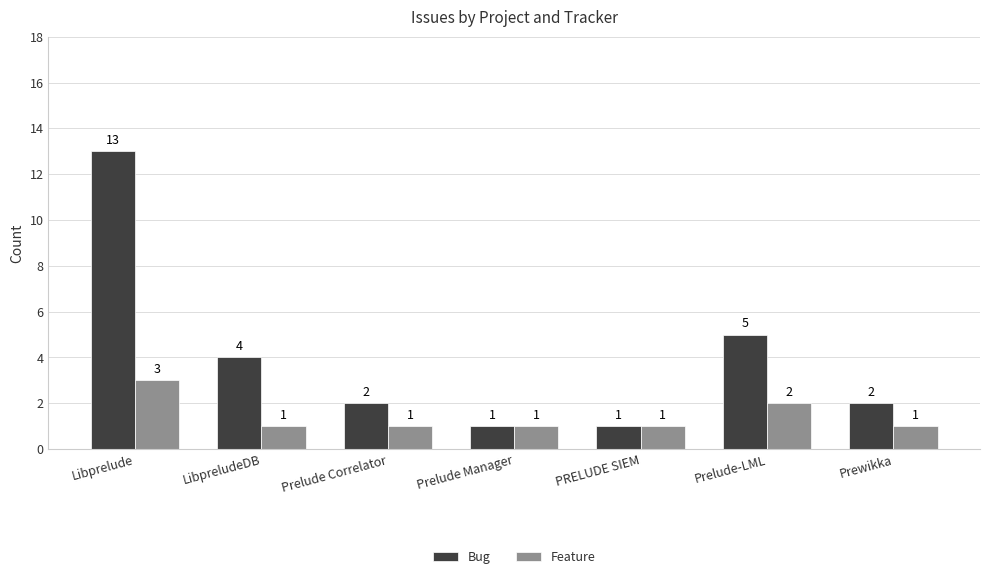

At which category is the sum across all series the highest?

Libprelude